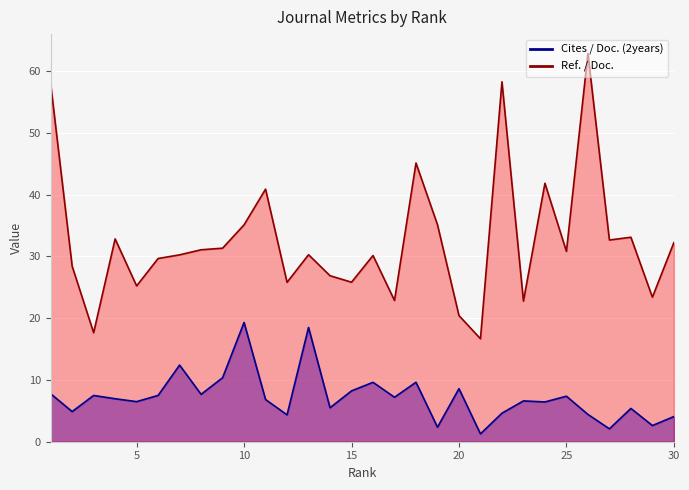

Count the number of data series in this chart.

2